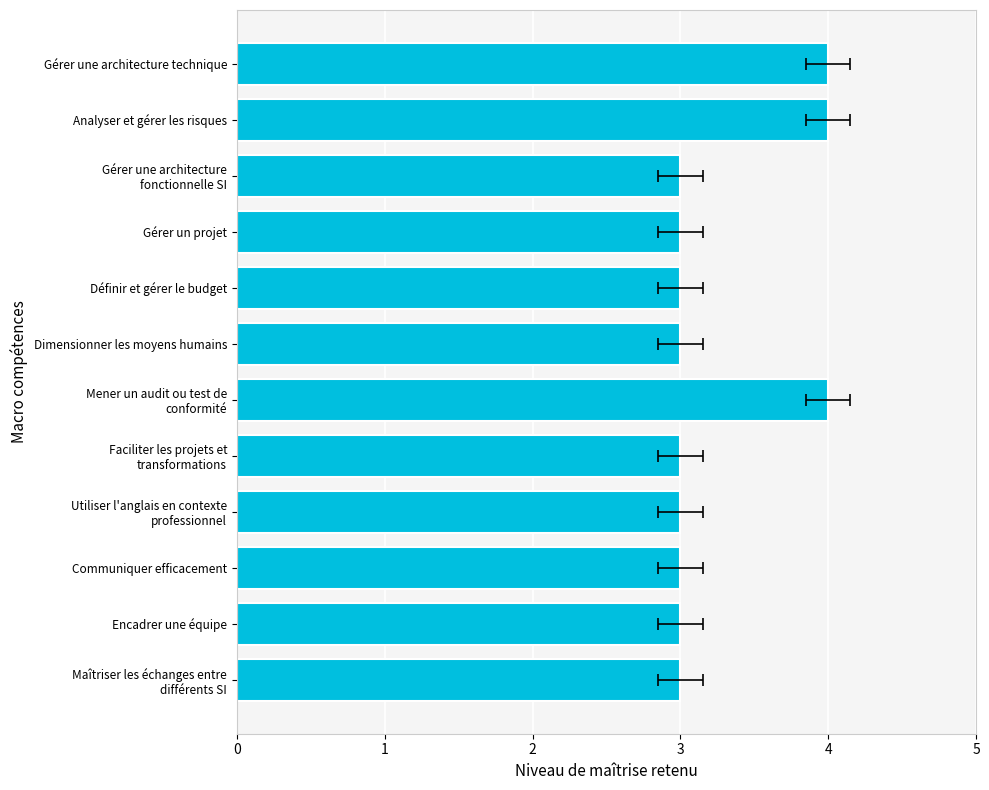

Which has a higher value, Gérer une architecture fonctionnelle SI or Encadrer une équipe?

Gérer une architecture fonctionnelle SI